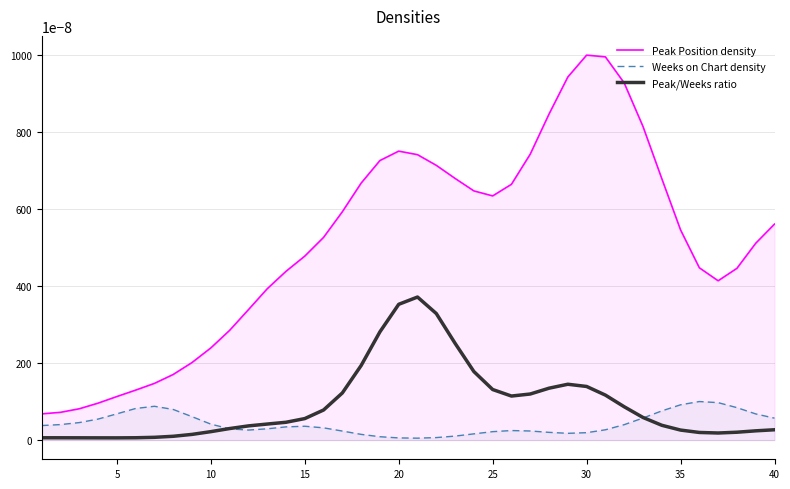

How many distinct data groups are displayed?

3